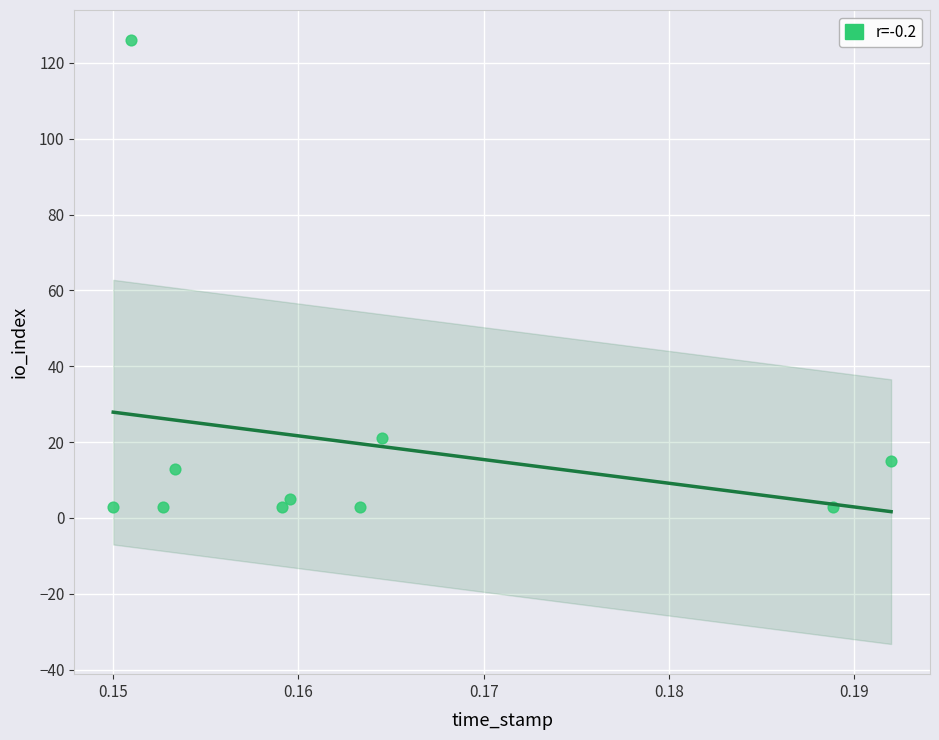

What Y value in the scatter plot is closest to 64?

21